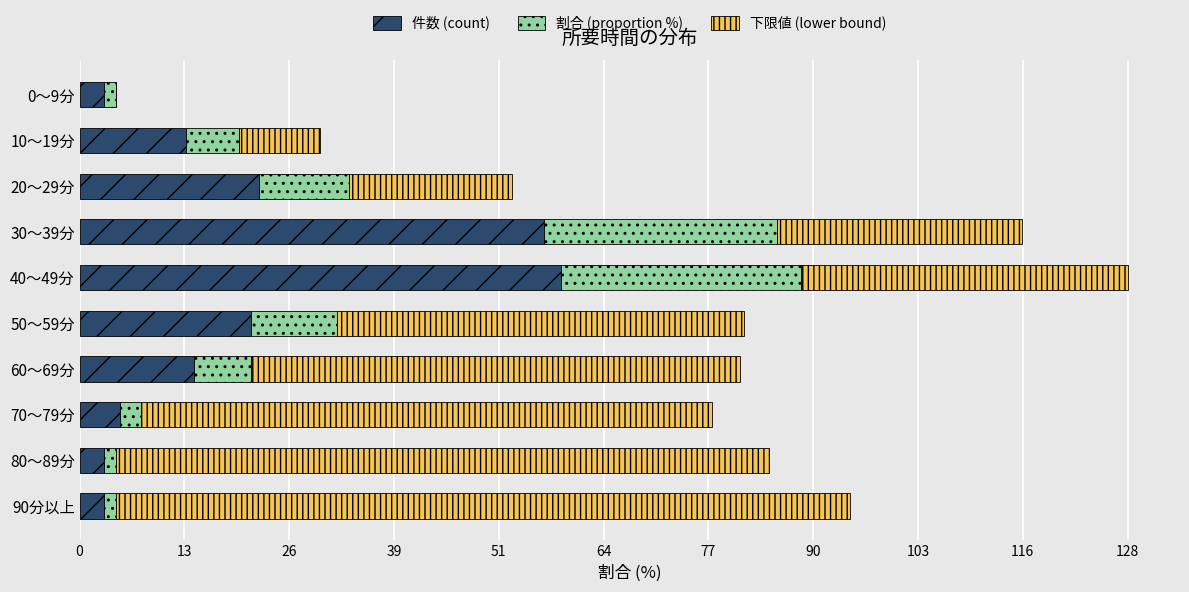

What is the highest value of the 件数 (count) series?

59.0